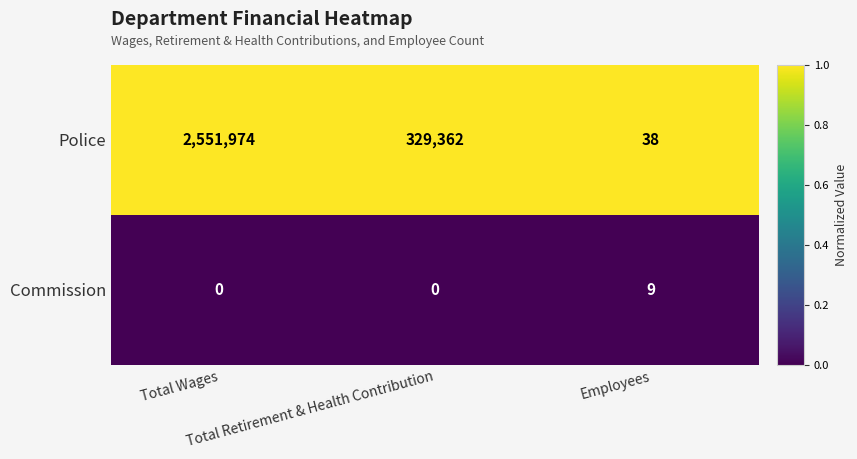

Rank the series by their average value, from lowest to highest.

Commission, Police